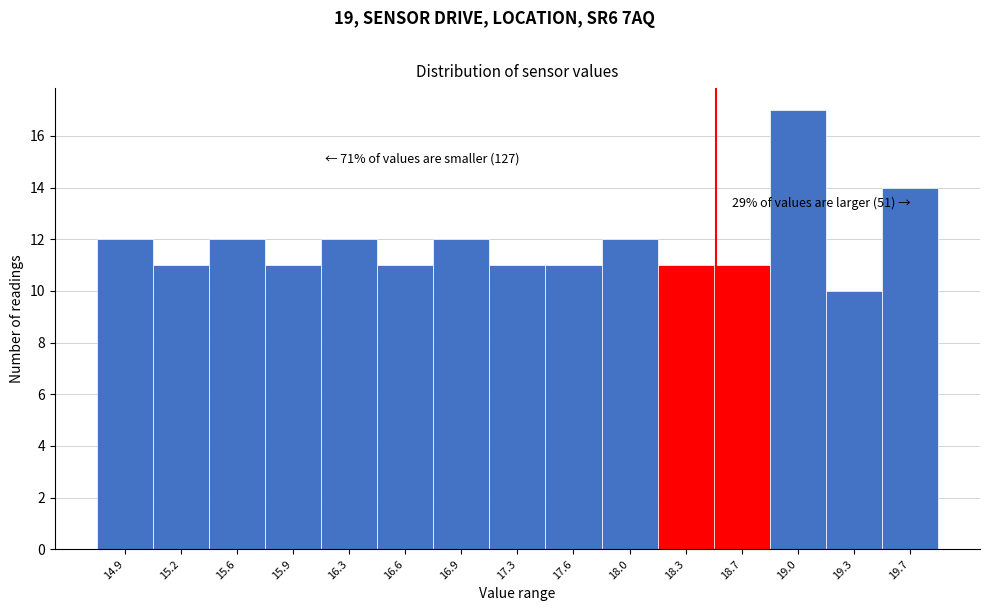

Which range on the x-axis has the tallest bar?

18.85 to 19.15